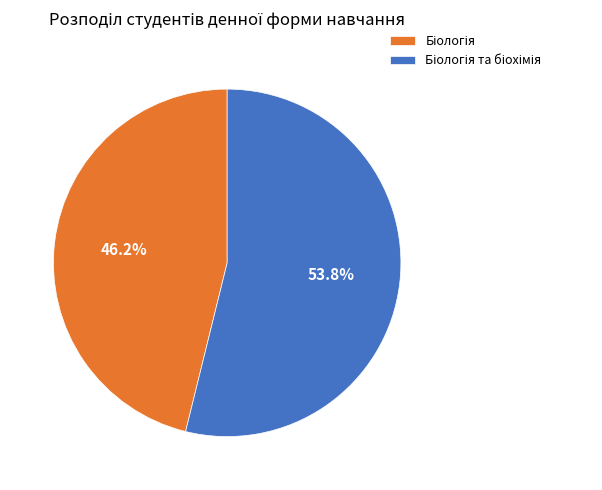

Does any single category account for the majority?

Yes